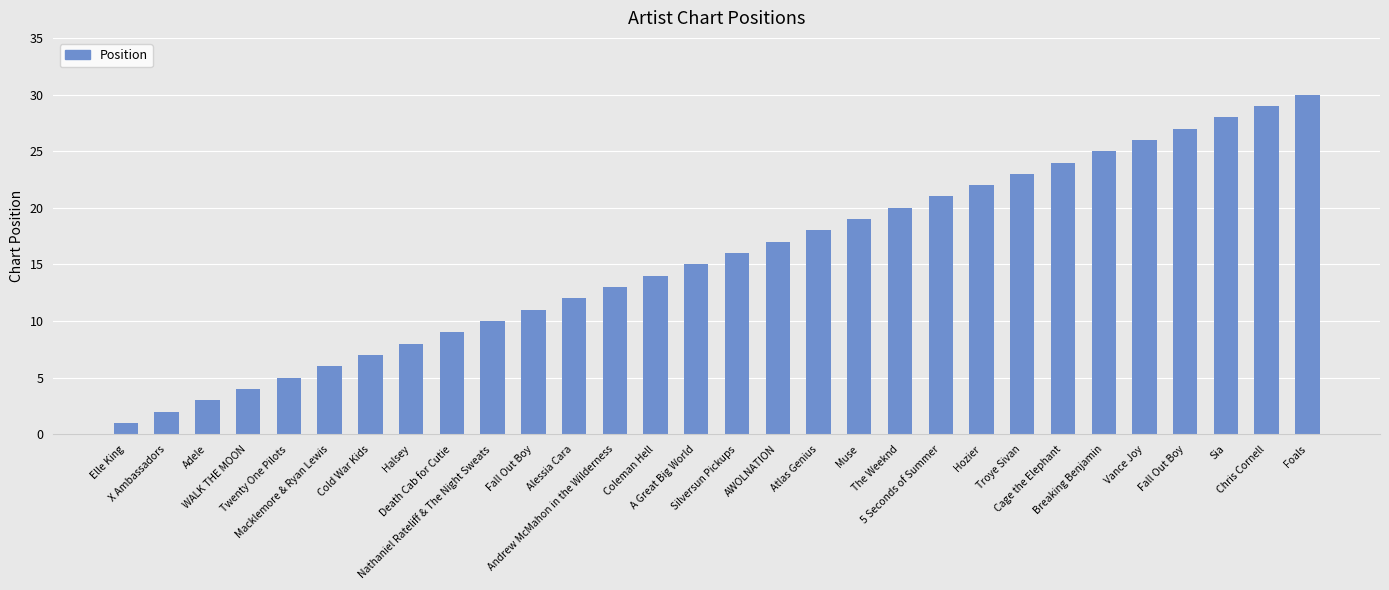

True or false: the data shows 8 at Halsey.

True